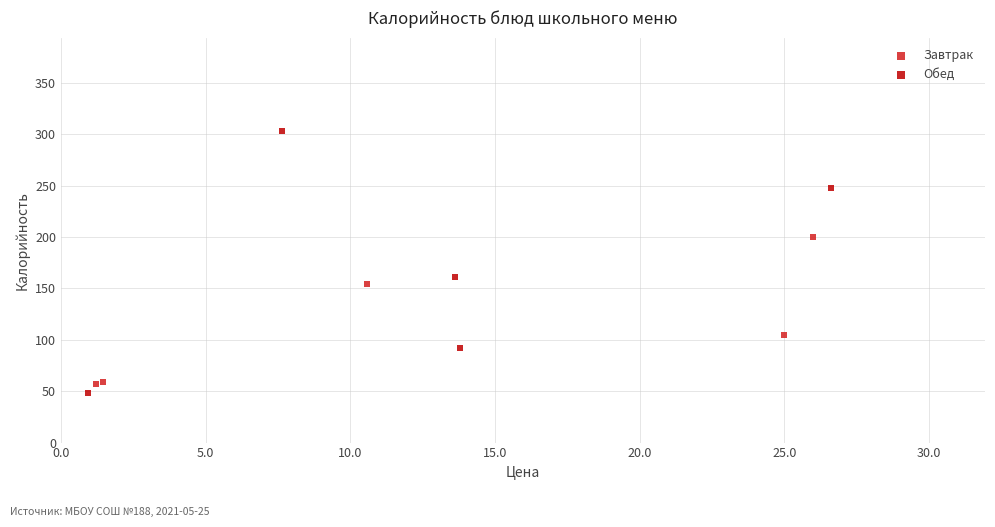

What are all the series names shown in the legend?

Завтрак, Обед